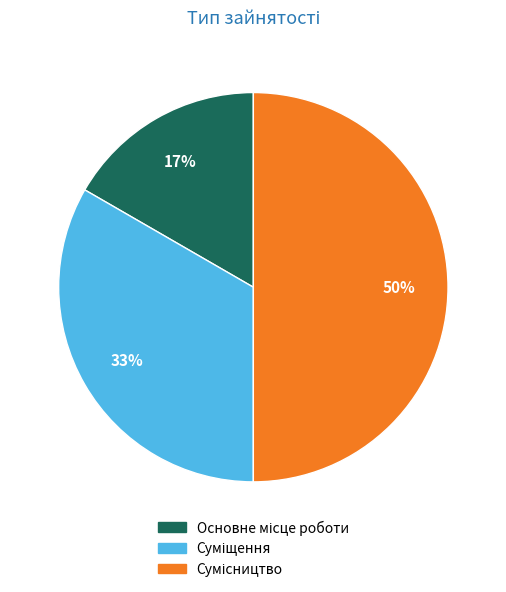

To the nearest percent, what is the average slice percentage?

33%